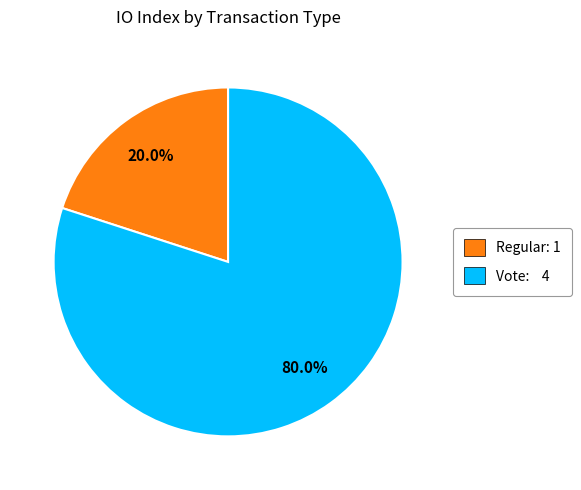

Rank the categories by value from lowest to highest.

Regular, Vote